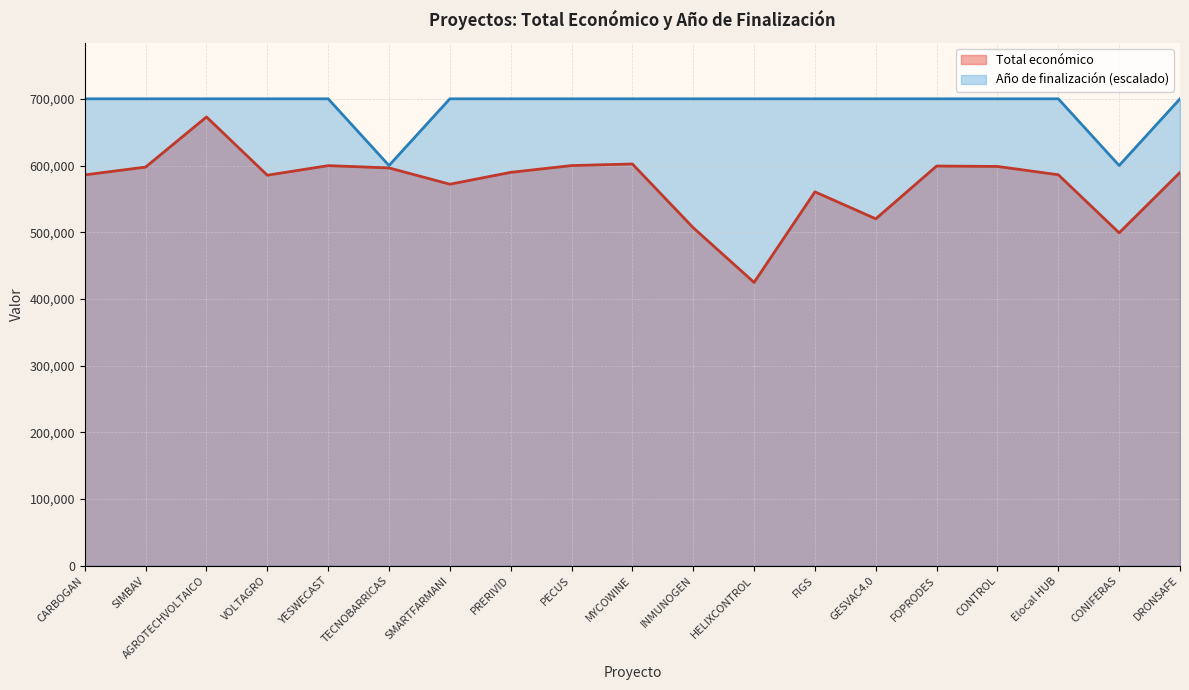

True or false: Total económico and Año de finalización cross at least once.

False